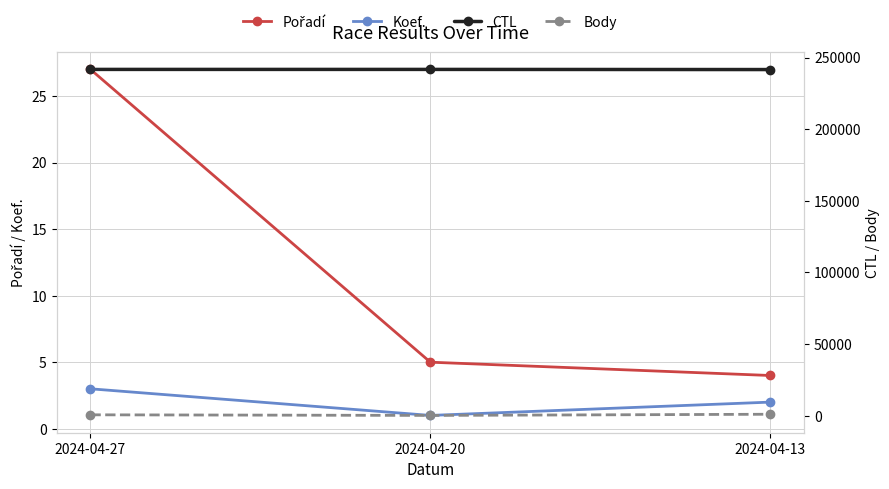

Rank the categories by CTL value from lowest to highest.

2024-04-13, 2024-04-20, 2024-04-27